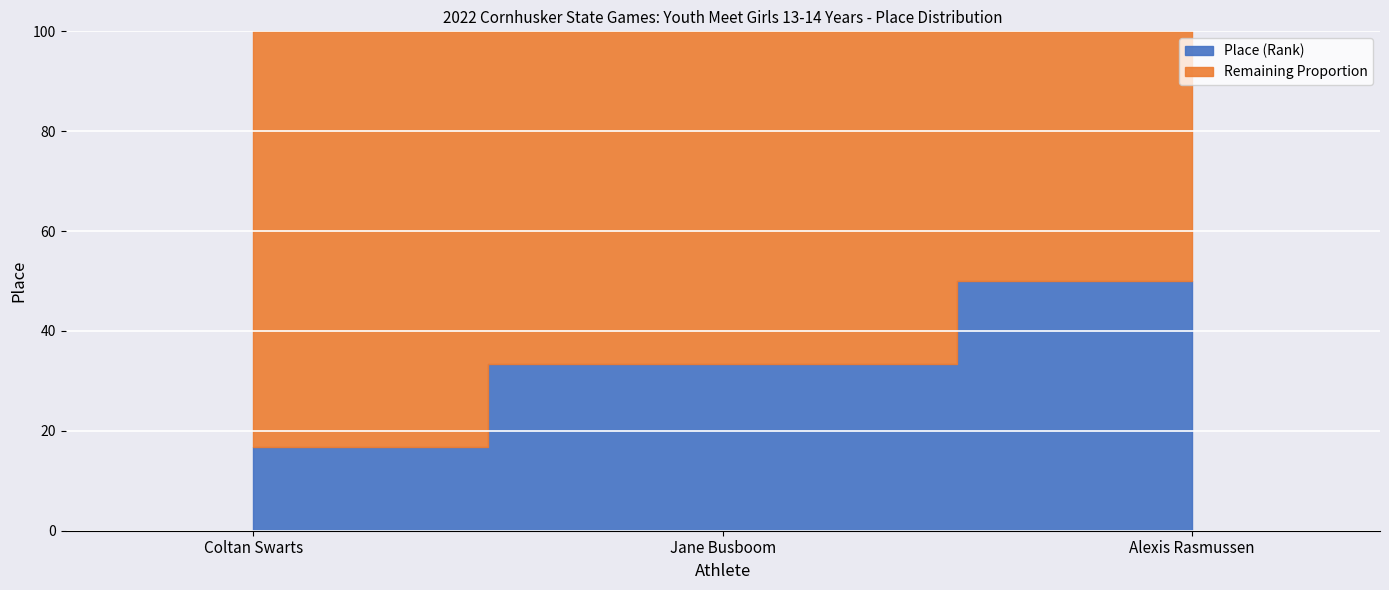

List the labels in order of value, smallest first.

Coltan Swarts, Jane Busboom, Alexis Rasmussen